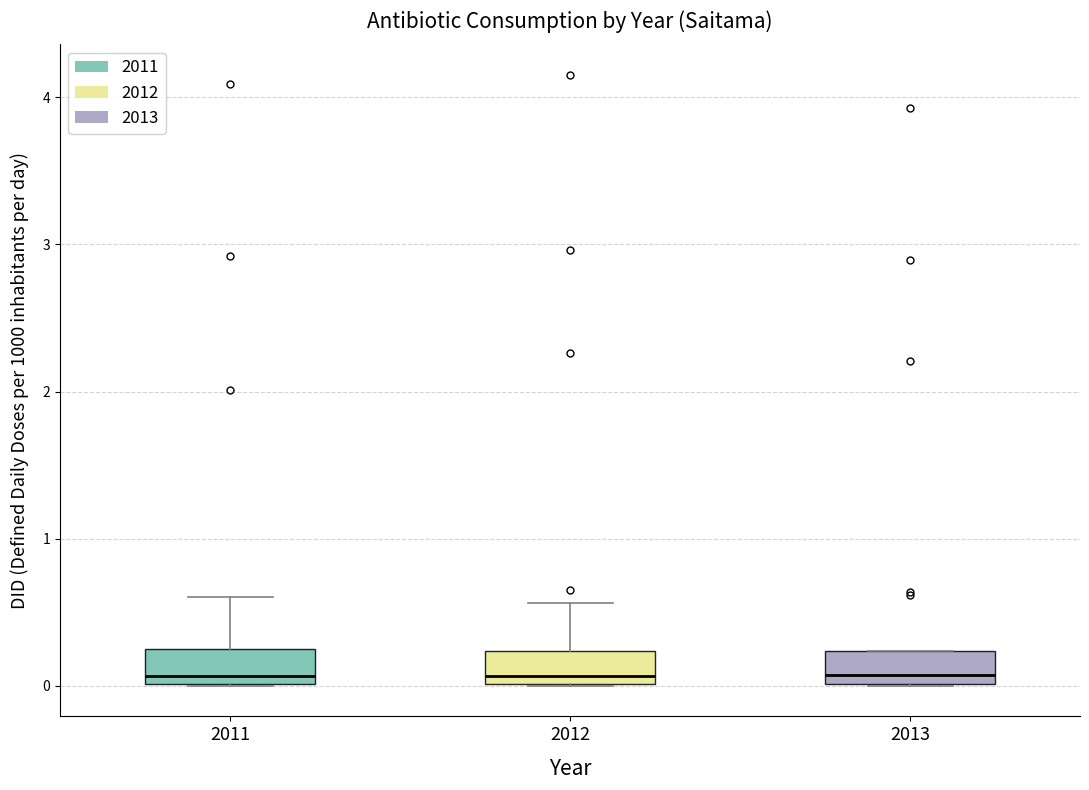

Reading left to right, read every box against the y-axis: the position of its median line, the range the box covers, and the ends of its whiskers. The values are not printed on the chart, so give them approximately, as read against the axis.

2011: median 0.1, box 0.0 to 0.3, whiskers 0.0 to 0.6
2012: median 0.1, box 0.0 to 0.2, whiskers 0.0 to 0.6
2013: median 0.1, box 0.0 to 0.2, whiskers 0.0 to 0.2